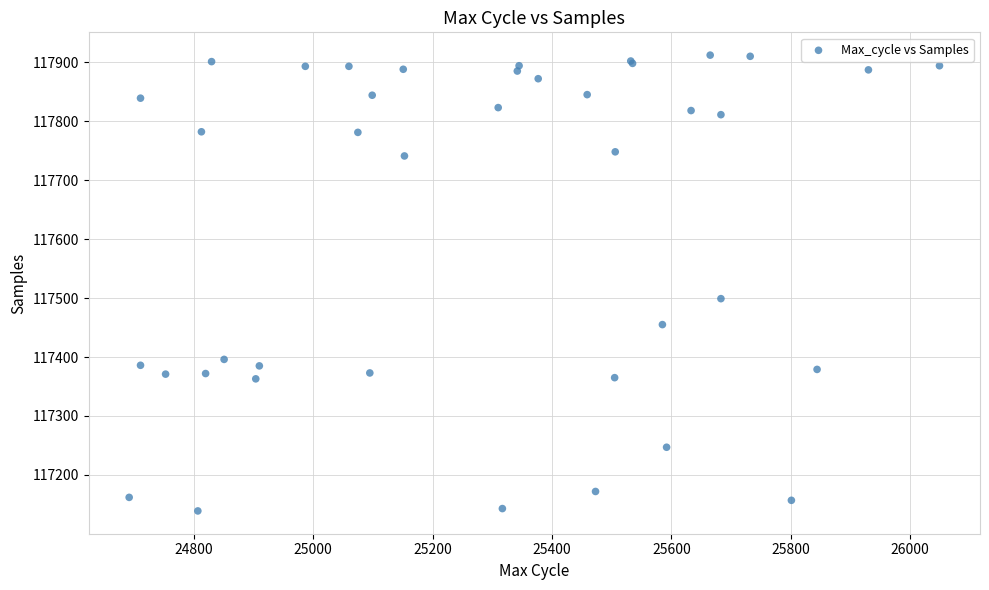

What Y value in the scatter plot is closest to 117525?

117499